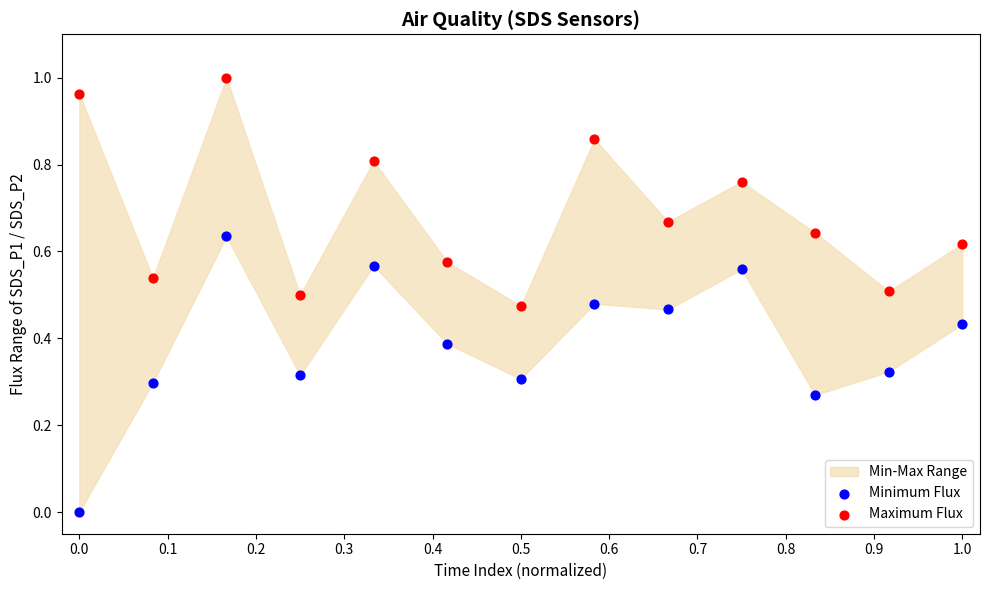

Which series has the largest Y range (max minus min)?

Minimum Flux